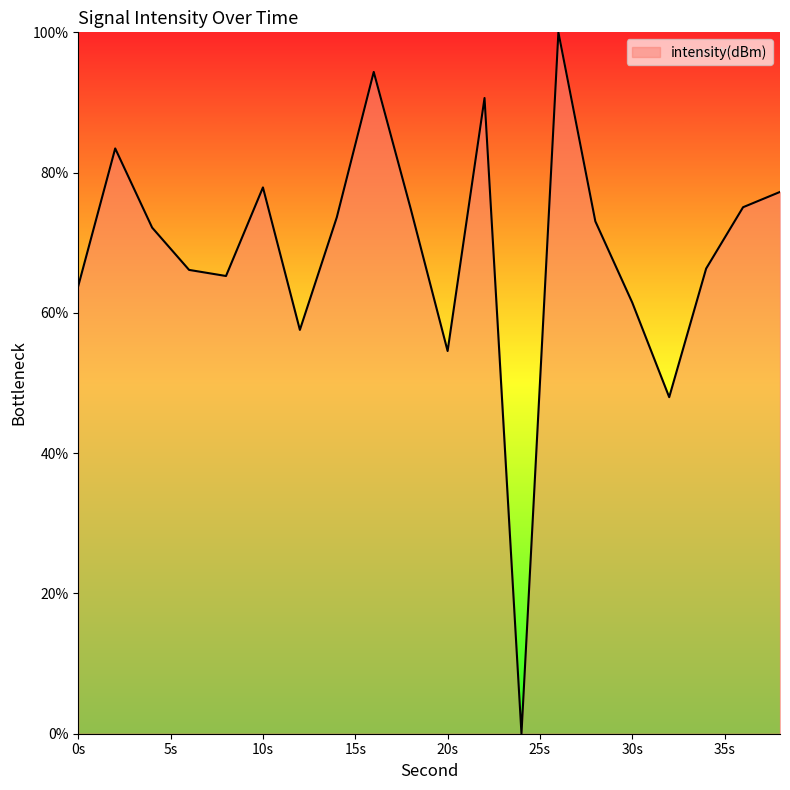

What is the difference between the maximum and minimum values?

100.0